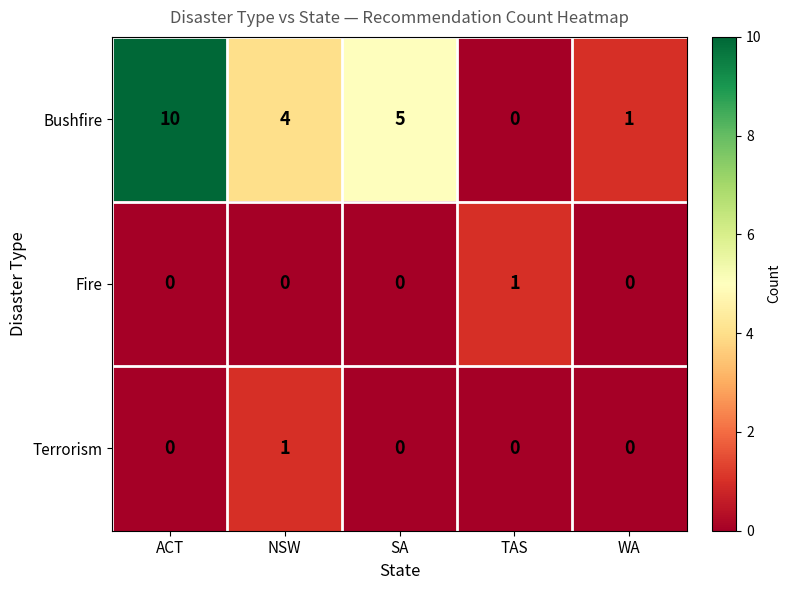

What is the difference between the highest and lowest values at TAS?

1